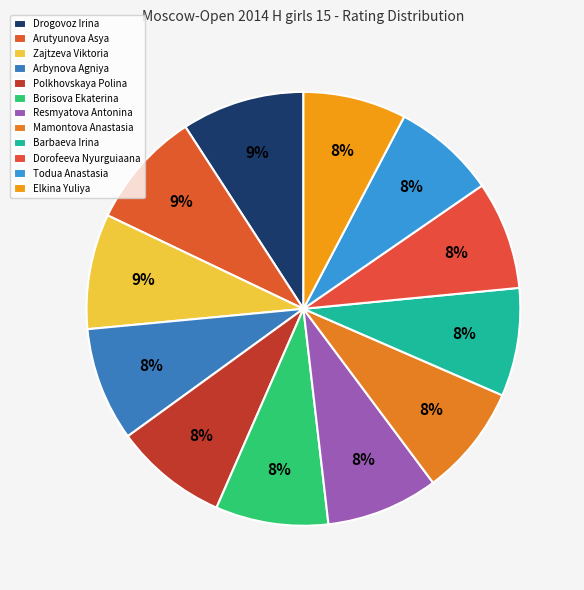

Count the number of slices in the pie.

12